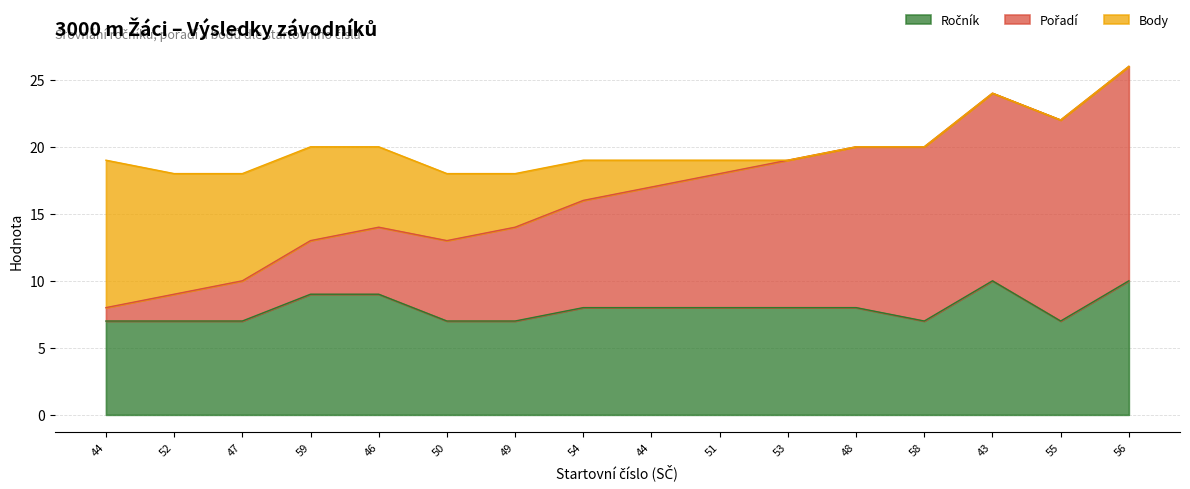

Does the chart display data point markers on the line(s)?

No